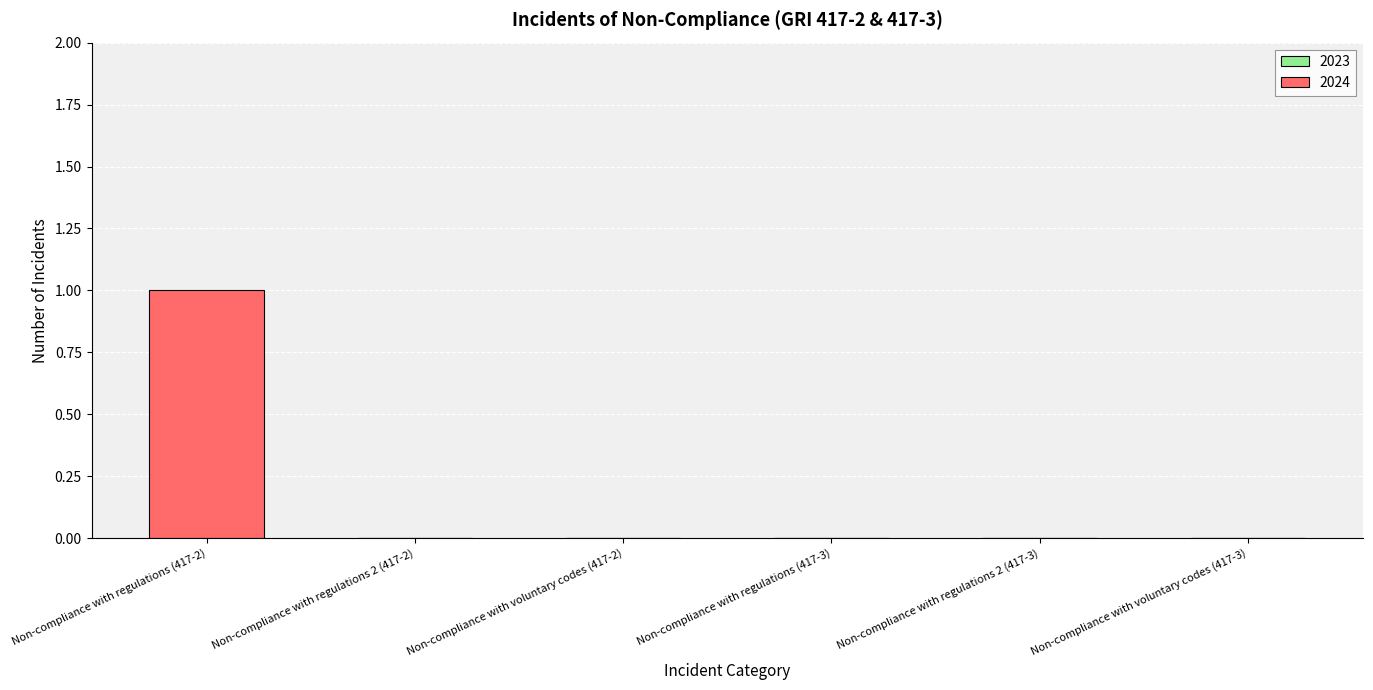

Reading right to left, what are all the values shown in this chart?

0	0	0	0	0	1